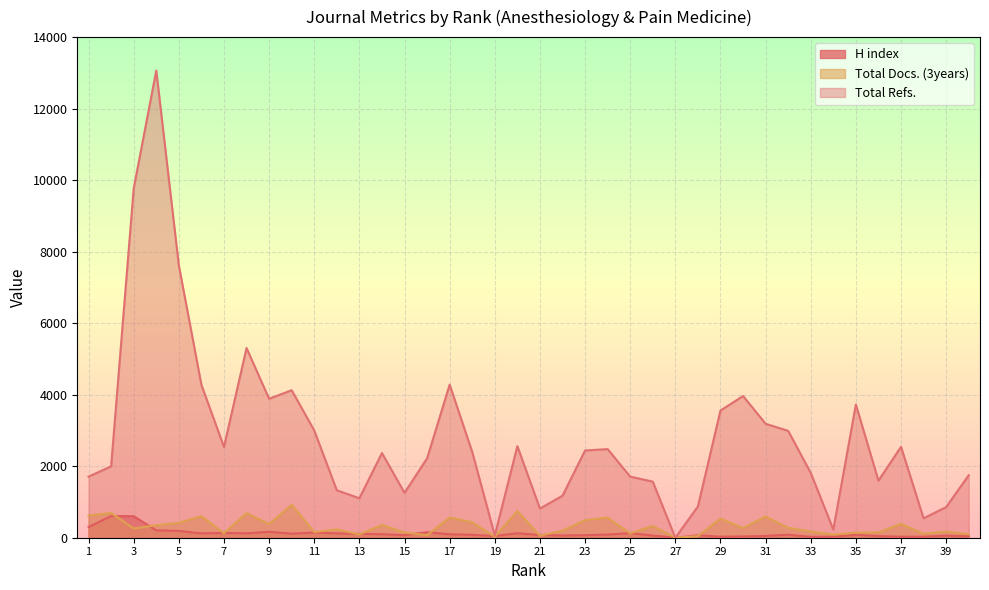

Reading left to right, extract all data points from this chart.

H index: 1=299	2=606	3=602	4=206	5=191	6=121	7=134	8=122	9=166	10=113	11=145	12=123	13=108	14=98	15=71	16=155	17=96	18=81	19=49	20=124	21=77	22=62	23=72	24=88	25=129	26=61	27=0	28=69	29=29	30=36	31=50	32=84	33=24	34=28	35=82	36=46	37=28	38=29	39=58	40=39
Total Docs. (3years): 1=618	2=692	3=257	4=349	5=415	6=604	7=126	8=689	9=381	10=922	11=159	12=233	13=93	14=357	15=146	16=71	17=566	18=432	19=27	20=745	21=55	22=196	23=492	24=562	25=122	26=330	27=0	28=45	29=537	30=271	31=593	32=275	33=177	34=86	35=141	36=146	37=389	38=109	39=173	40=98
Total Refs.: 1=1708	2=1997	3=9767	4=13065	5=7617	6=4276	7=2538	8=5305	9=3885	10=4125	11=2999	12=1326	13=1104	14=2368	15=1256	16=2219	17=4281	18=2400	19=64	20=2561	21=816	22=1174	23=2439	24=2479	25=1709	26=1568	27=0	28=874	29=3556	30=3963	31=3187	32=2988	33=1813	34=228	35=3724	36=1595	37=2543	38=543	39=856	40=1748